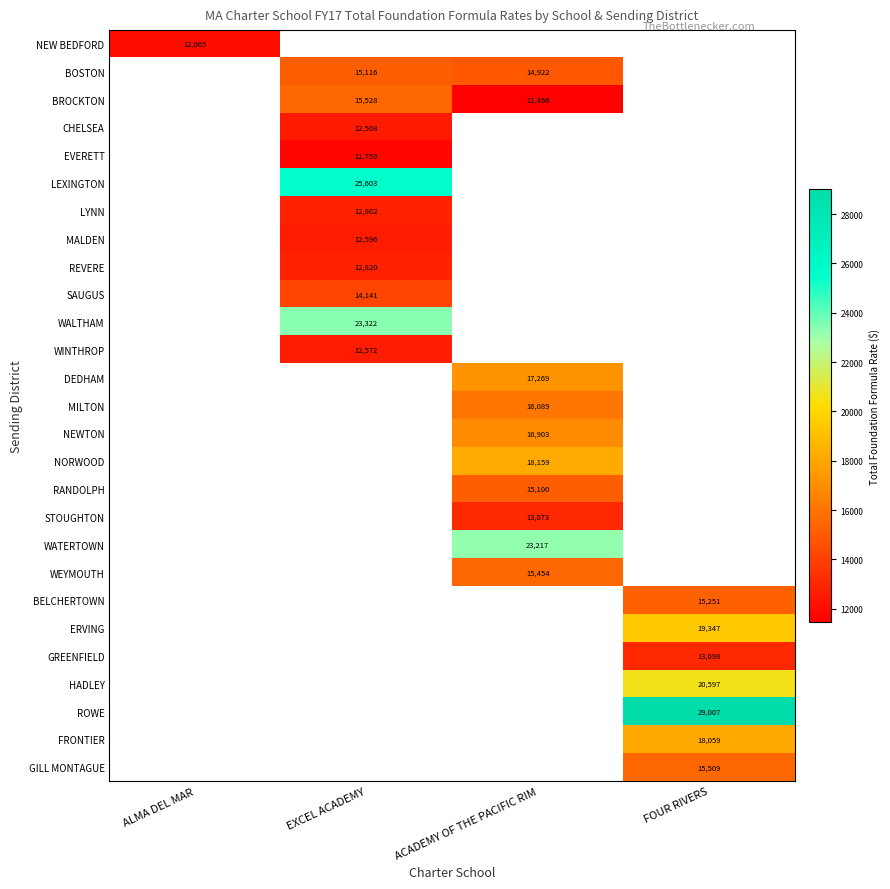

The NORWOOD series shows 18159 at ACADEMY OF THE PACIFIC RIM. True or false?

True